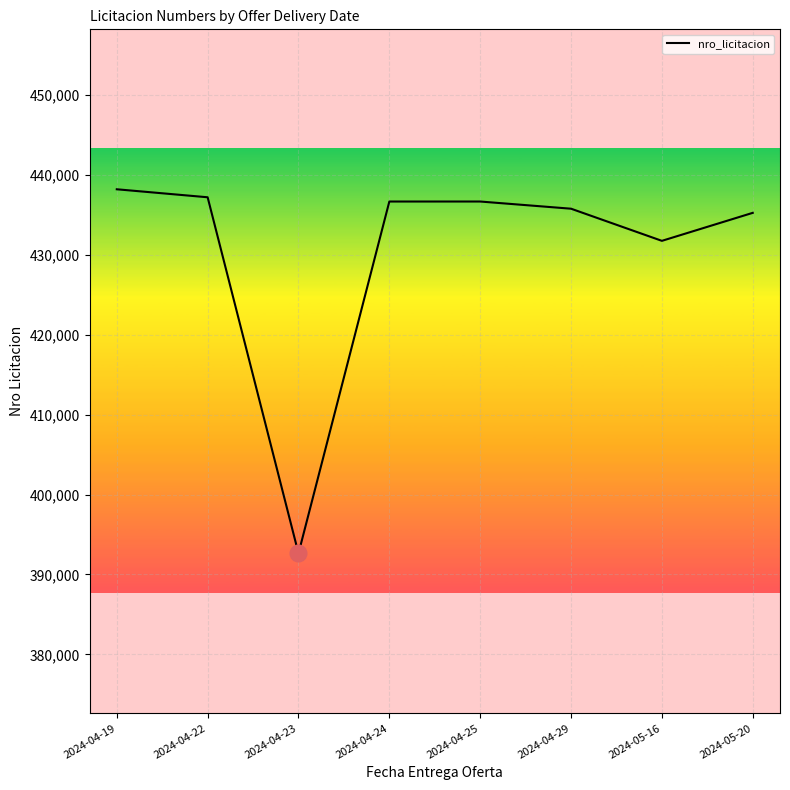

What is the ratio of the value at 2024-05-16 to the value at 2024-04-23?

1.1